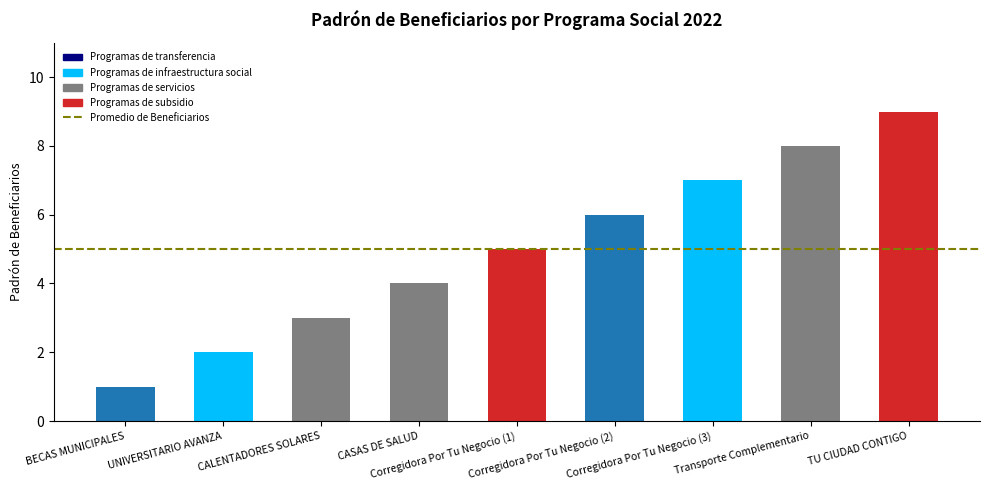

What is the ratio of the value at Corregidora Por Tu Negocio (3) to the value at UNIVERSITARIO AVANZA?

3.5